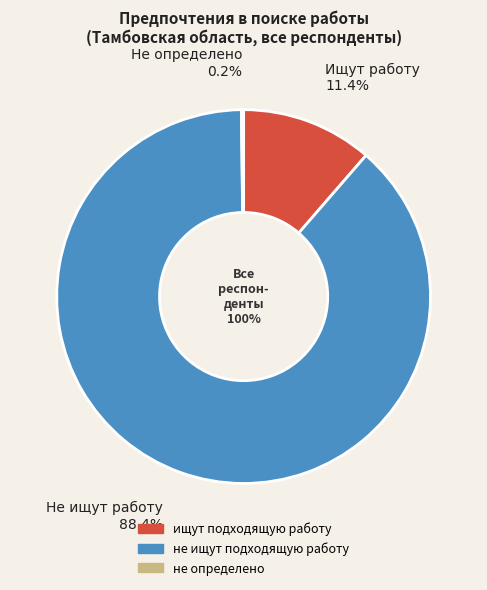

What percentage is the ищут подходящую работу slice, to the nearest percent?

11%